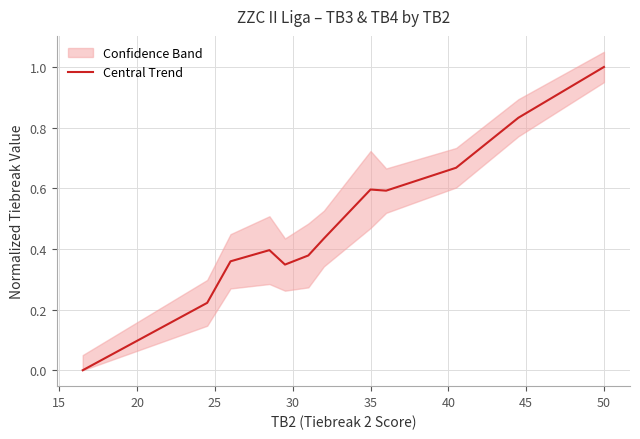

Which category has the highest value in the Central Trend series?

50